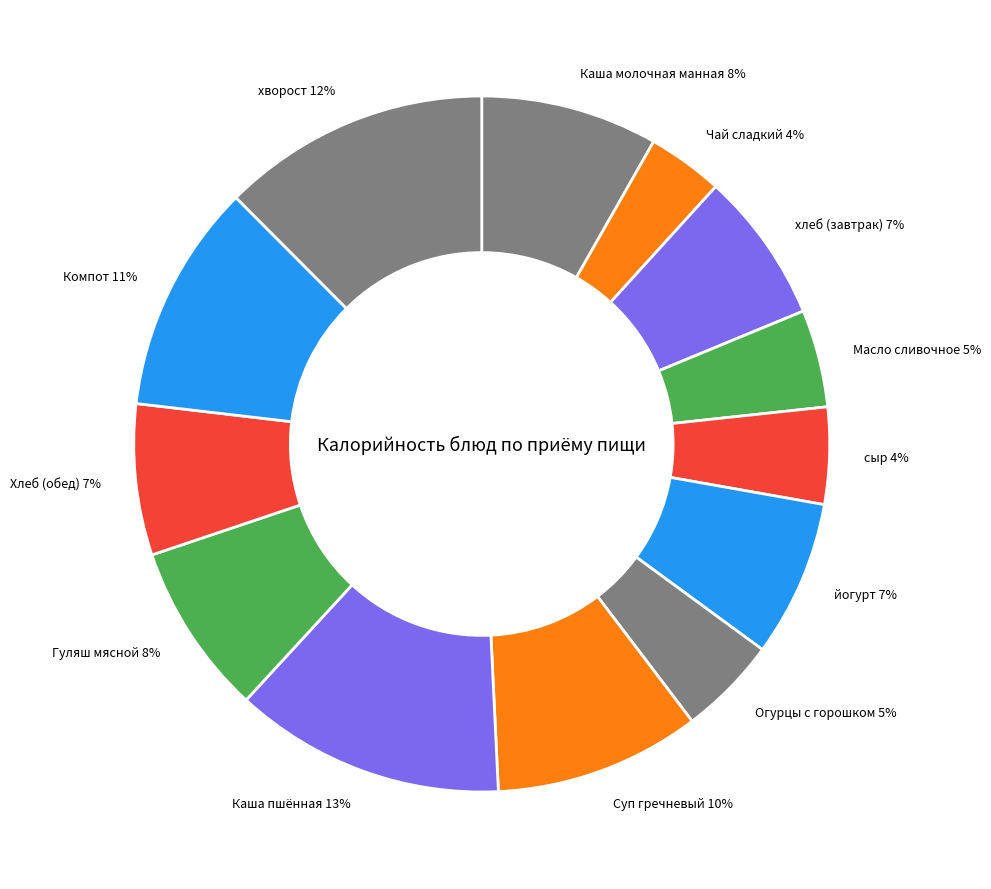

Combined, do хлеб (завтрак) 7% and йогурт 7% account for over 50%?

No